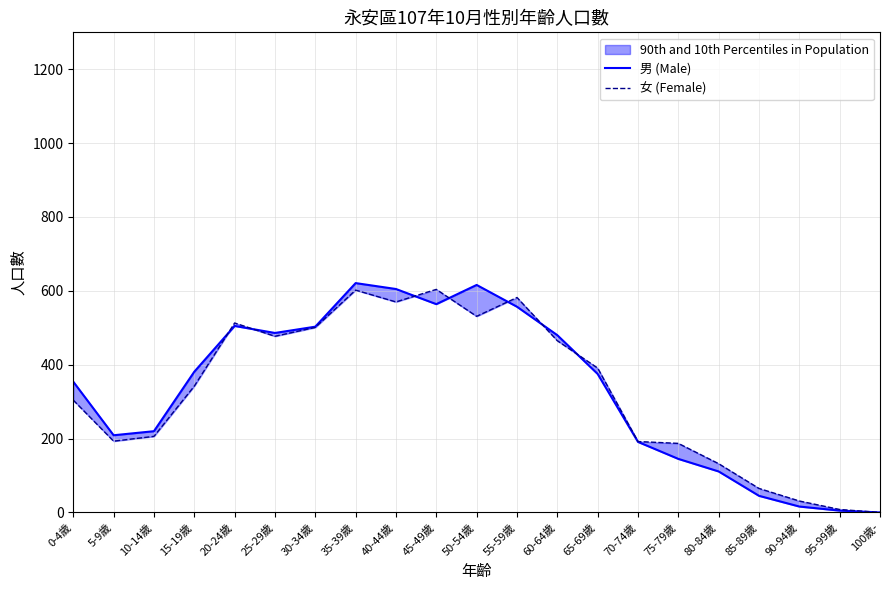

In 女 (Female), how many points are higher than both neighbors (excluding endpoints)?

4